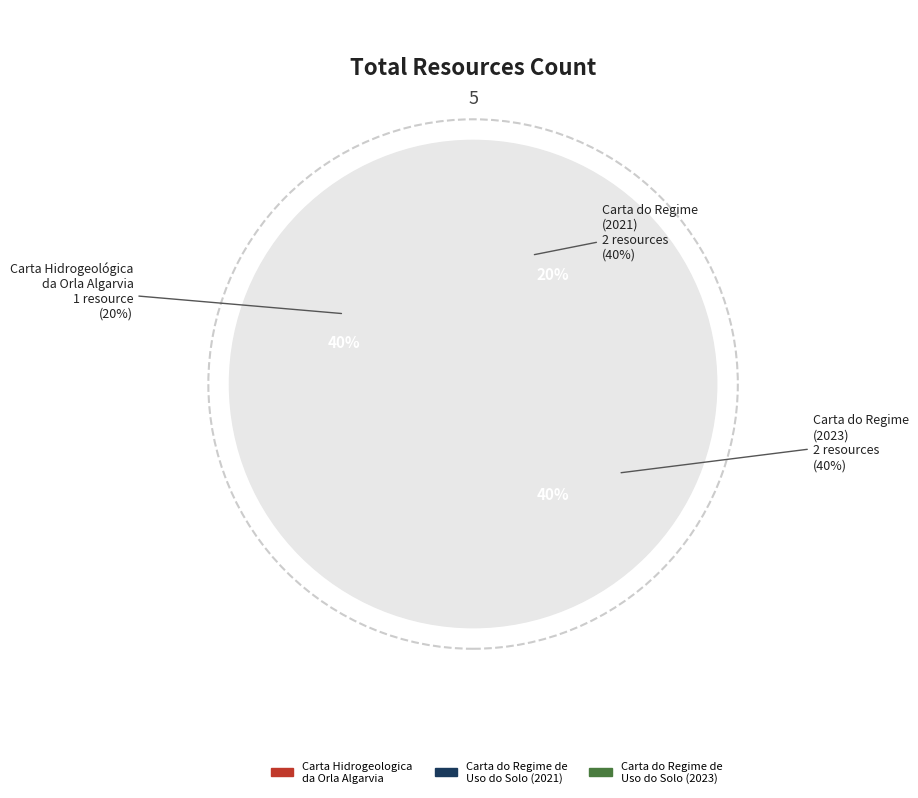

To the nearest percent, what portion does Carta do Regime de
Uso do Solo (2021) represent?

40%